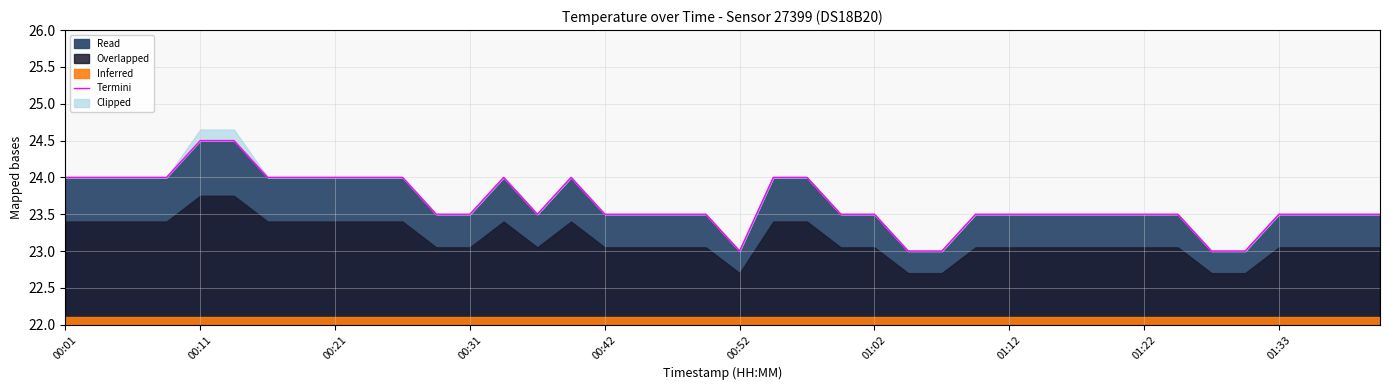

Approximately how many times larger is the value at 00:01 compared to 35?

1.0